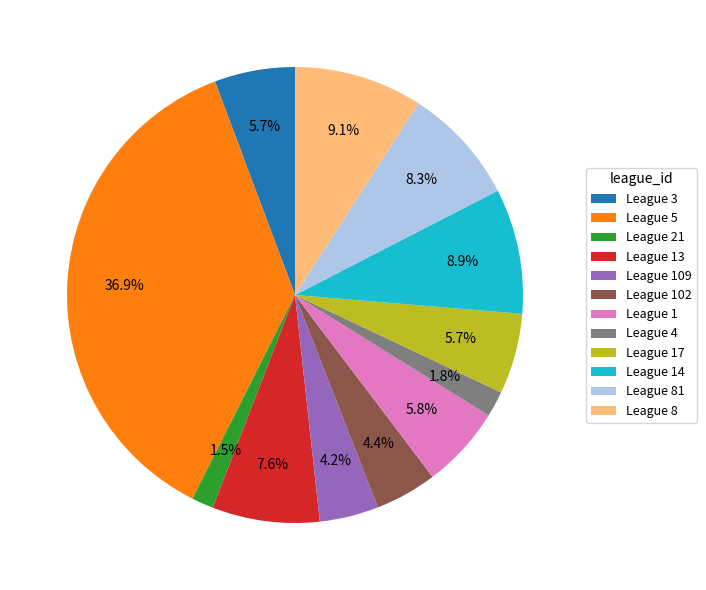

What percentage do League 17 and League 81 together represent?

14.0%